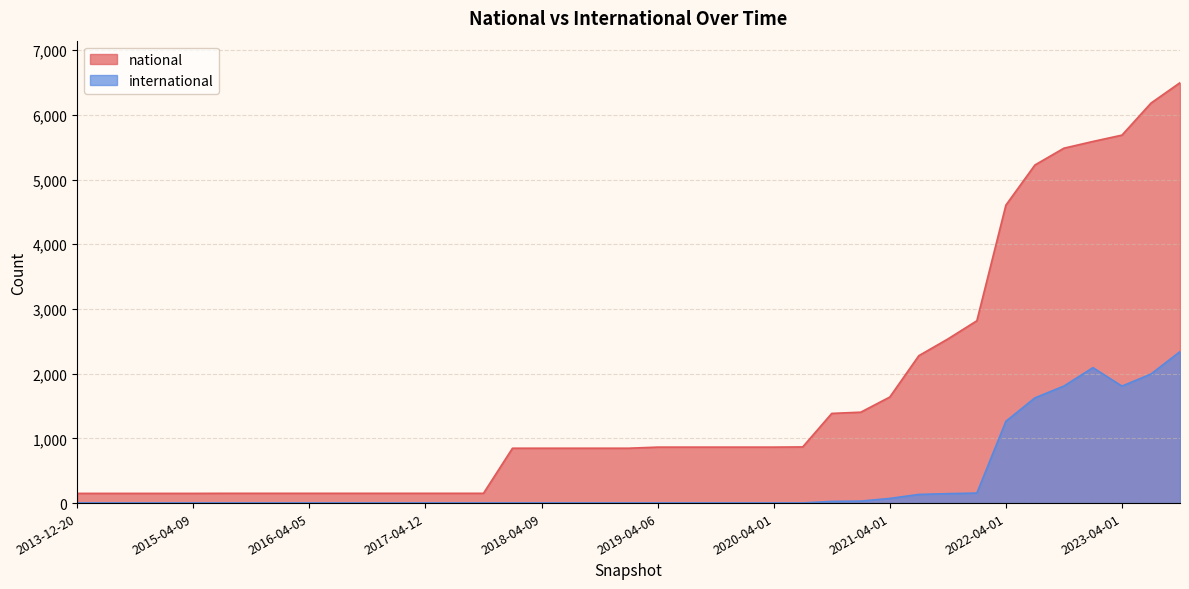

True or false: national and international cross at least once.

False